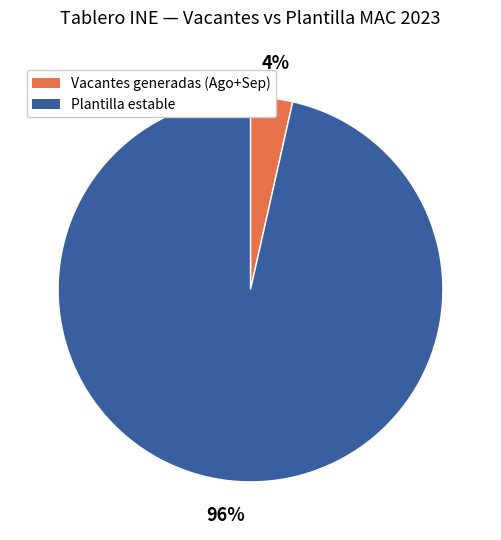

Is there a majority slice in this chart?

Yes